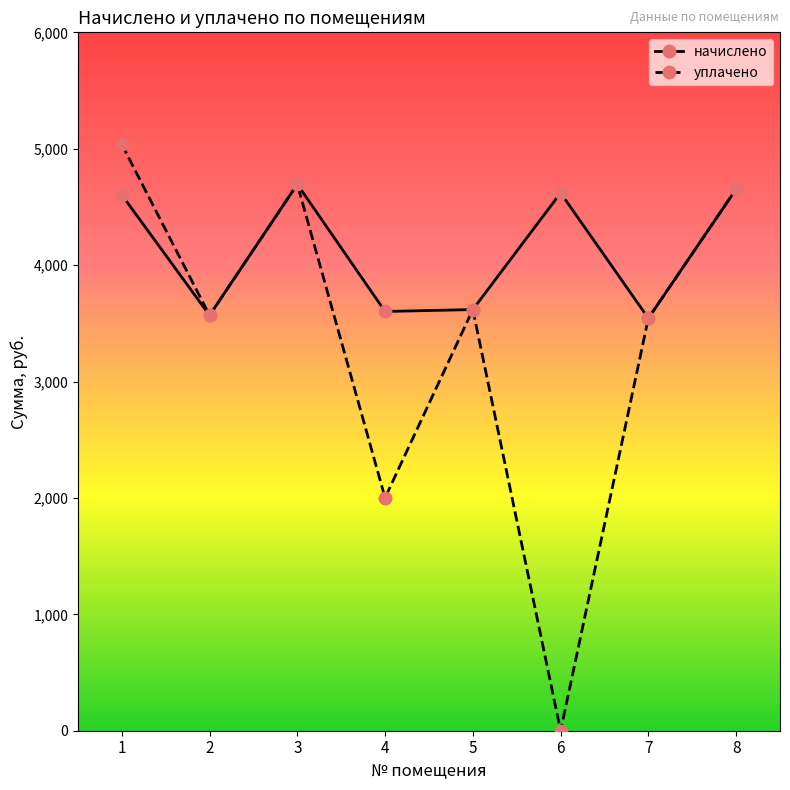

What is the sum of all начислено values?

32904.7